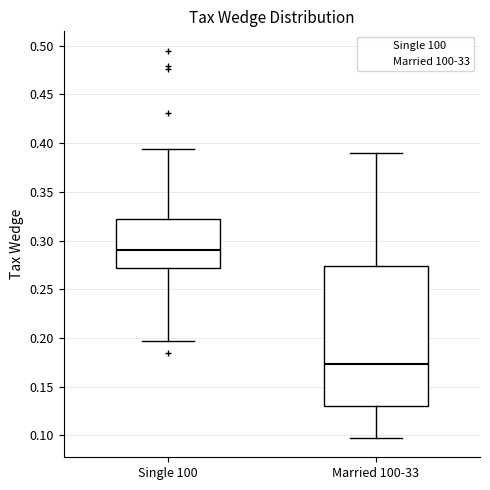

Which box is the tallest, from its lower edge to its upper edge?

Married 100-33